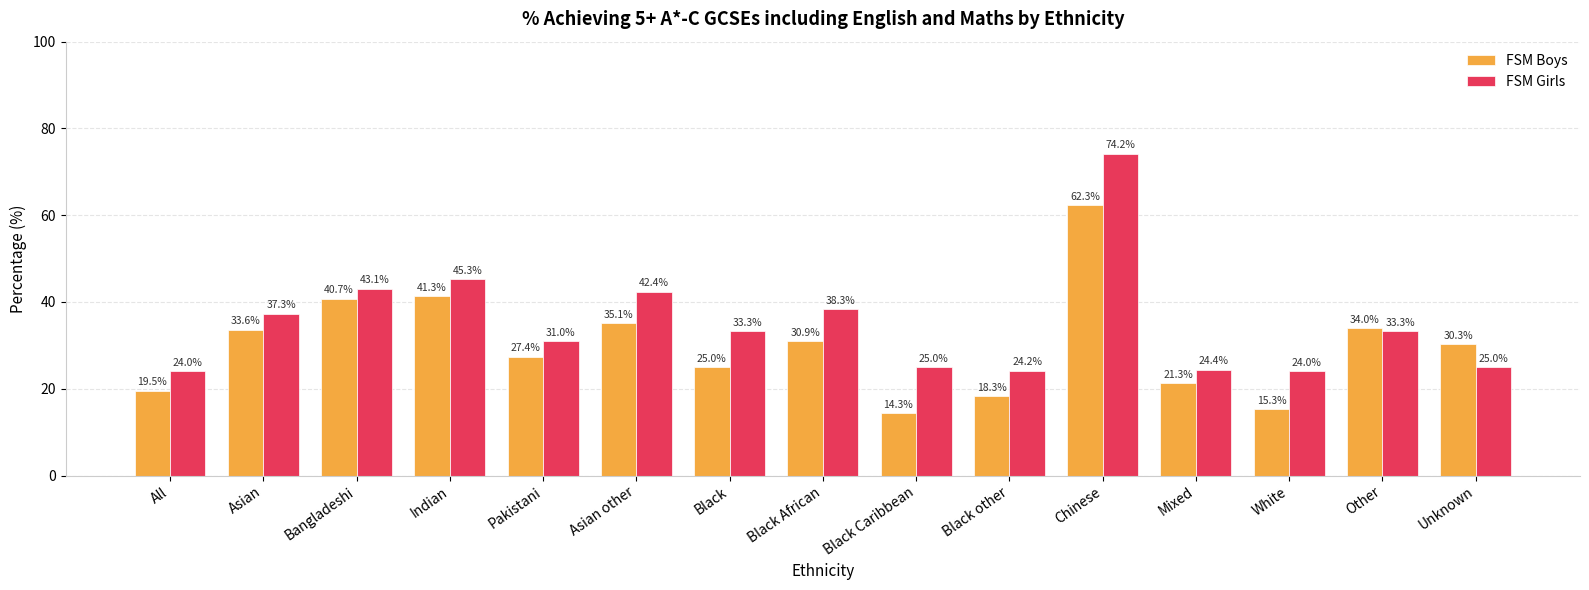

Reading left to right, extract all data points from this chart.

FSM Boys: All=19.5	Asian=33.6	Bangladeshi=40.7	Indian=41.3	Pakistani=27.4	Asian other=35.1	Black=25.0	Black African=30.9	Black Caribbean=14.3	Black other=18.3	Chinese=62.3	Mixed=21.3	White=15.3	Other=34.0	Unknown=30.3
FSM Girls: All=24.0	Asian=37.3	Bangladeshi=43.1	Indian=45.3	Pakistani=31.0	Asian other=42.4	Black=33.3	Black African=38.3	Black Caribbean=25.0	Black other=24.2	Chinese=74.2	Mixed=24.4	White=24.0	Other=33.3	Unknown=25.0